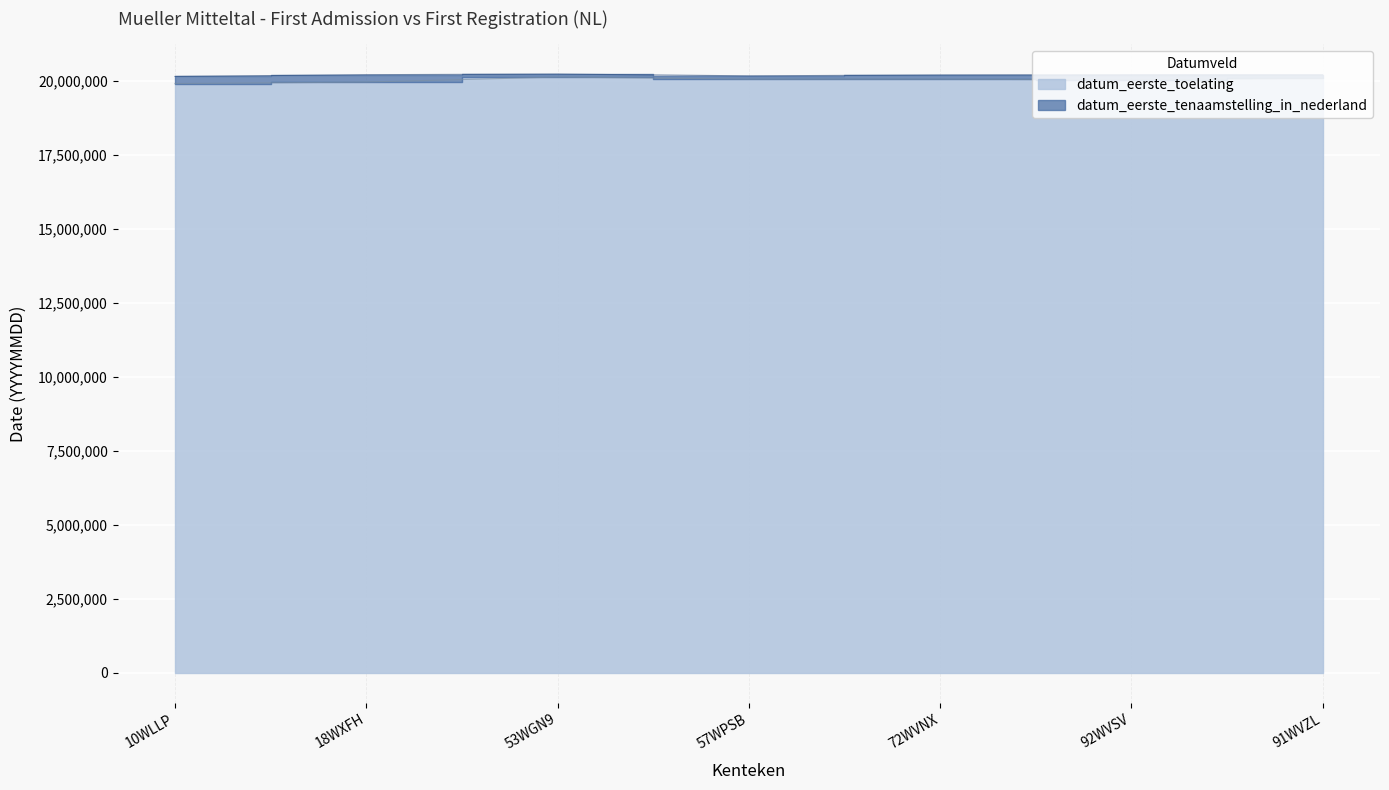

Between 10WLLP and 91WVZL, which series saw the biggest shift?

datum_eerste_toelating